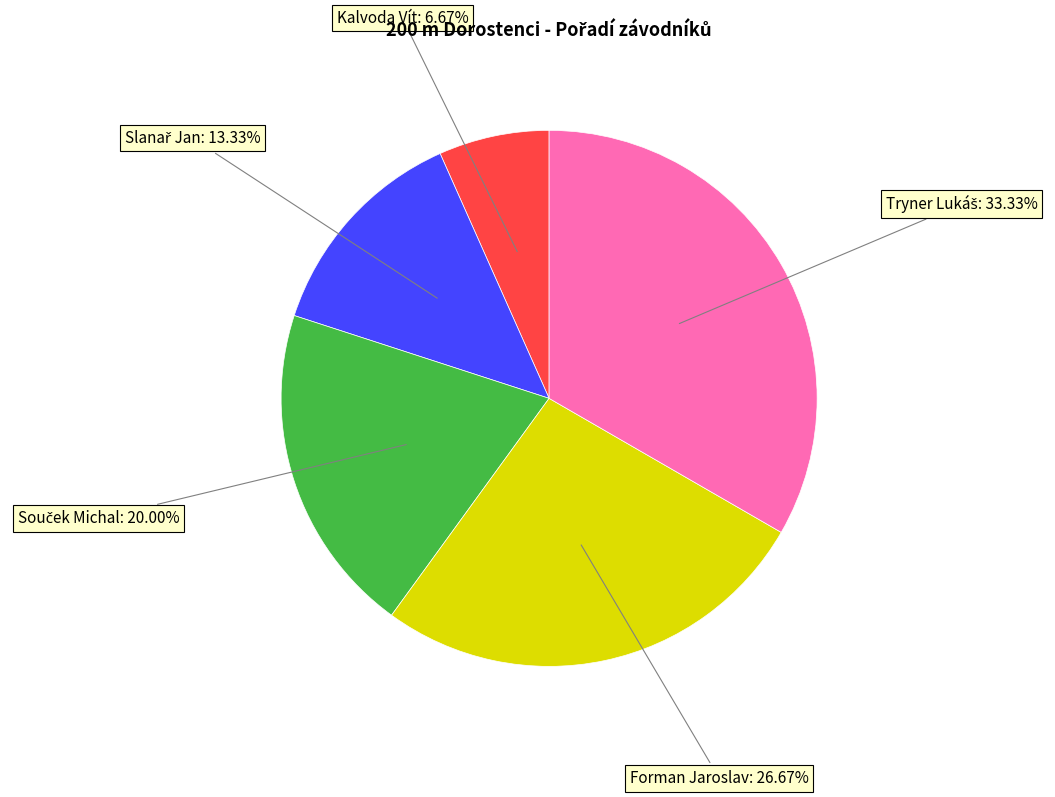

Is there any slice that represents more than half of the pie?

No